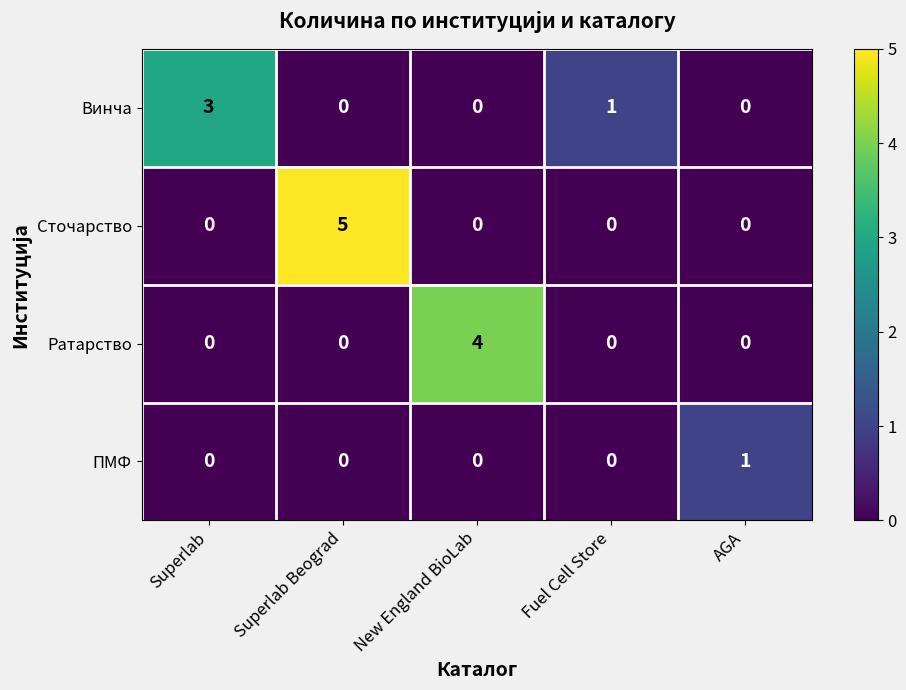

Between Superlab and AGA, which series saw the biggest shift?

Винча